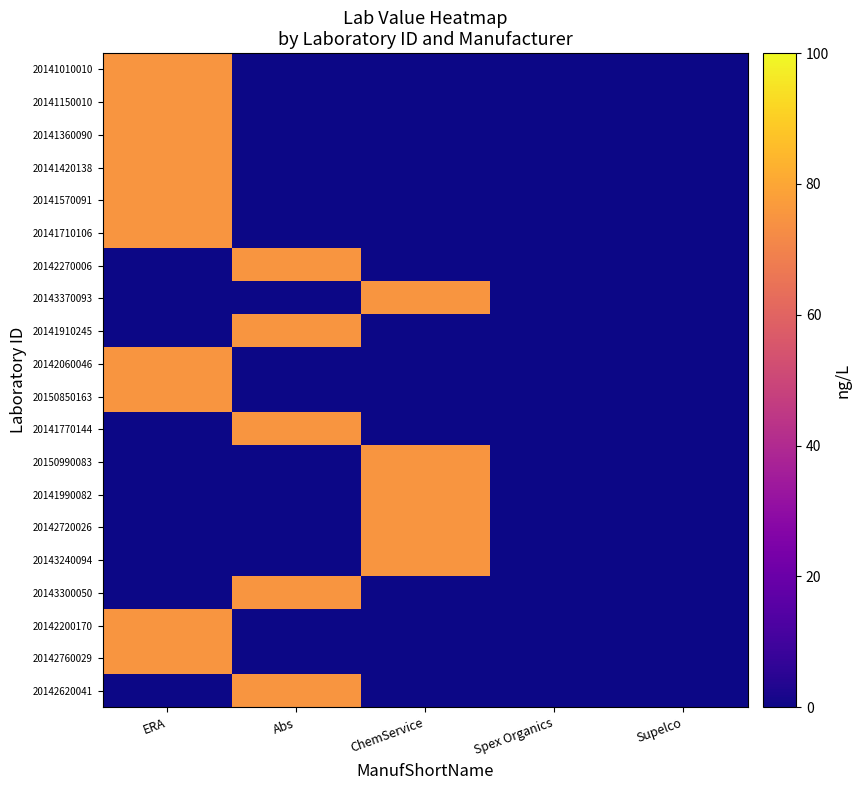

Is it true that 20150990083 equals -38 at Abs?

False